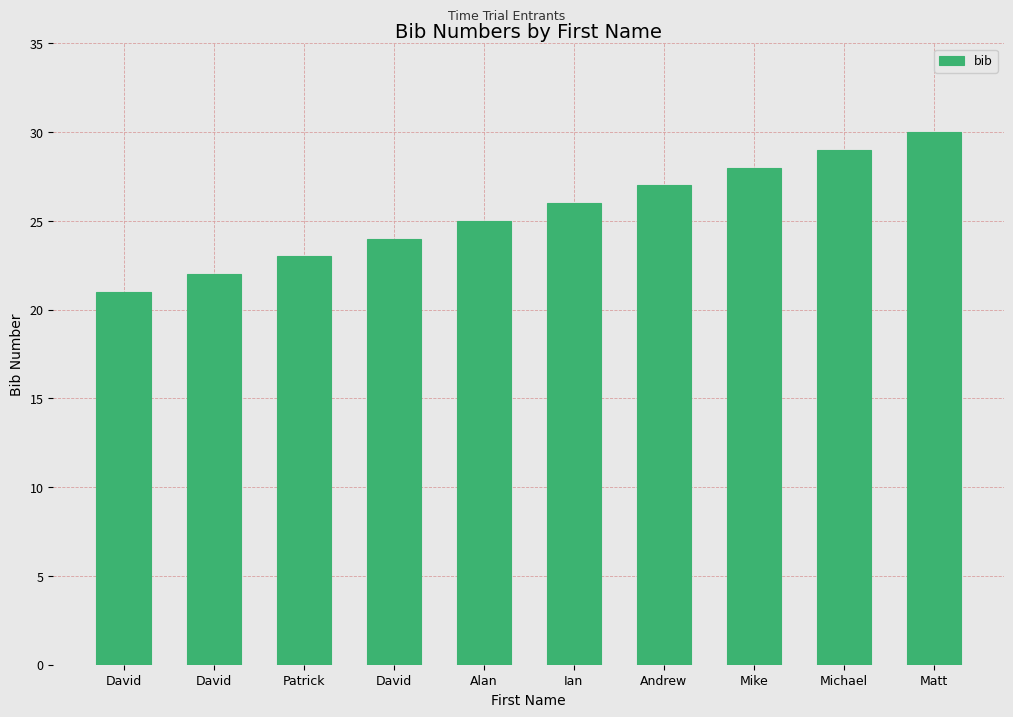

Reading left to right, extract all data points from this chart.

21	22	23	24	25	26	27	28	29	30